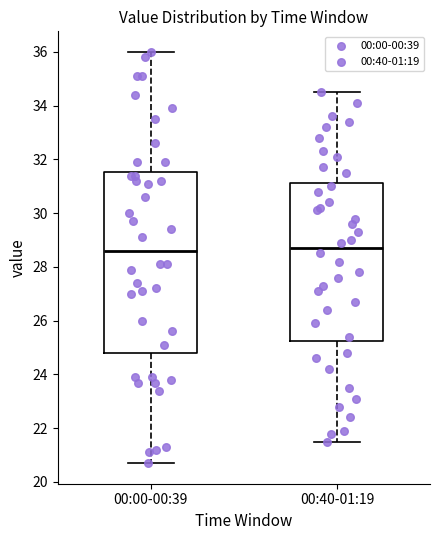

Reading left to right, read every box against the y-axis: the position of its median line, the range the box covers, and the ends of its whiskers. The values are not printed on the chart, so give them approximately, as read against the axis.

00:00-00:39: median 28.6, box 24.8 to 31.6, whiskers 20.8 to 36.0
00:40-01:19: median 28.8, box 25.2 to 31.2, whiskers 21.6 to 34.6